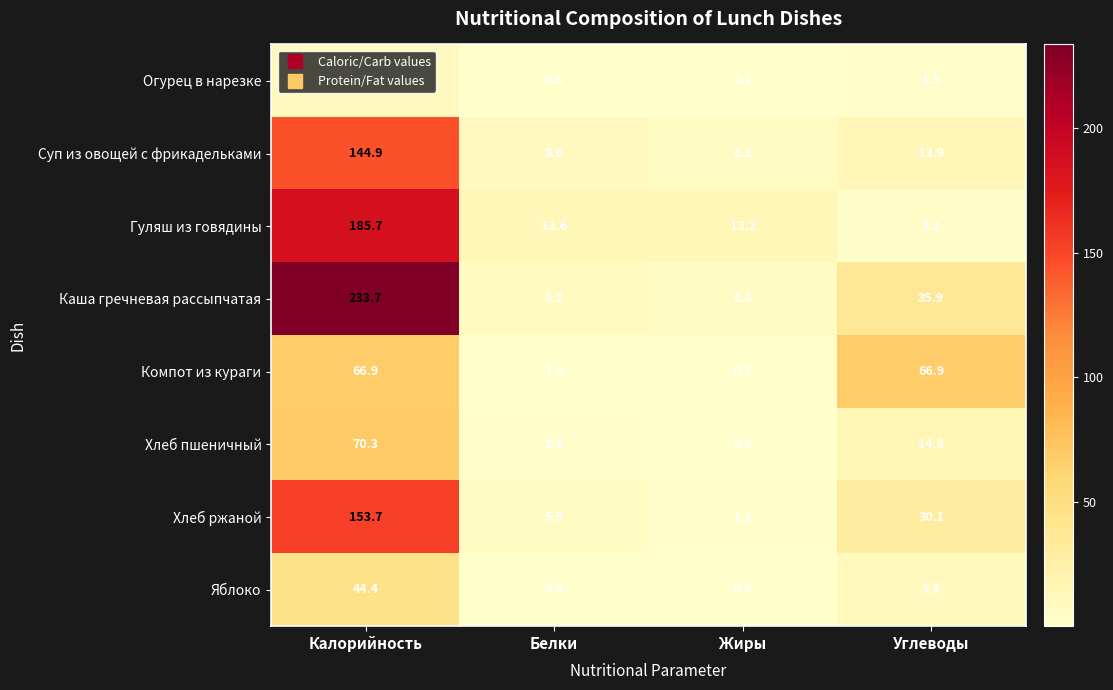

Which series has the largest range (max minus min)?

Каша гречневая рассыпчатая